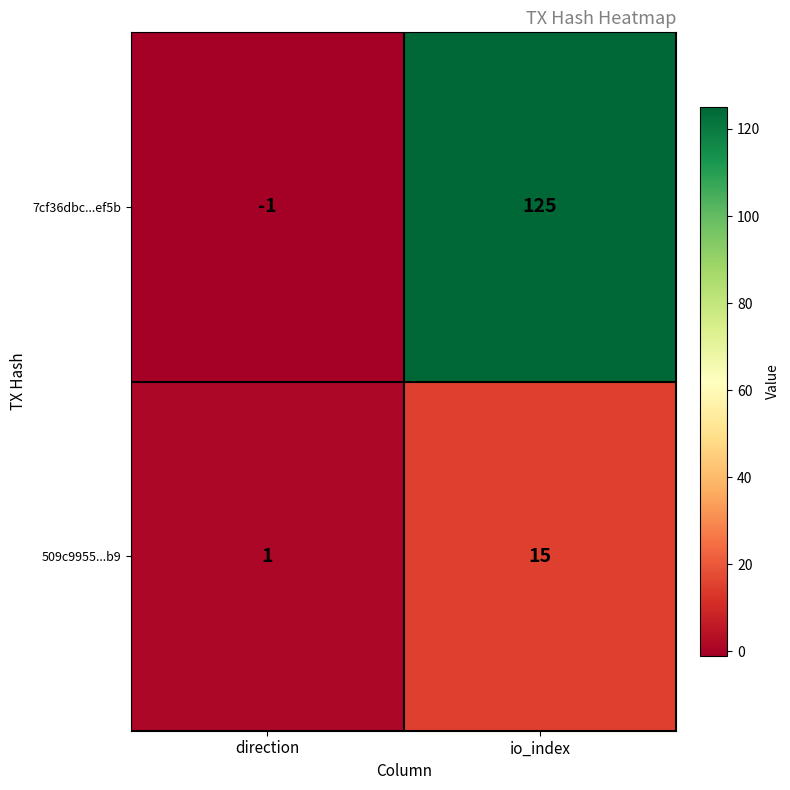

Is it true that 509c9955...b9 equals 6 at io_index?

False